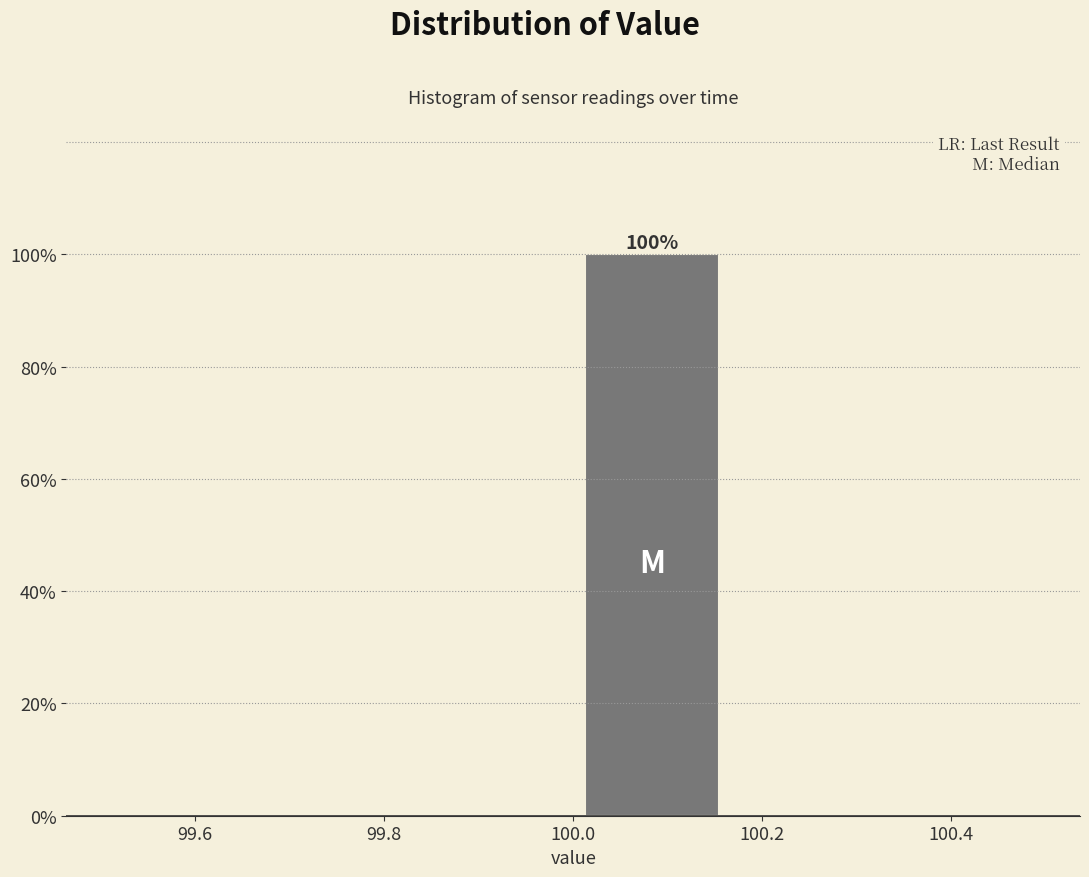

Which range on the x-axis has the tallest bar?

100.00 to 100.16